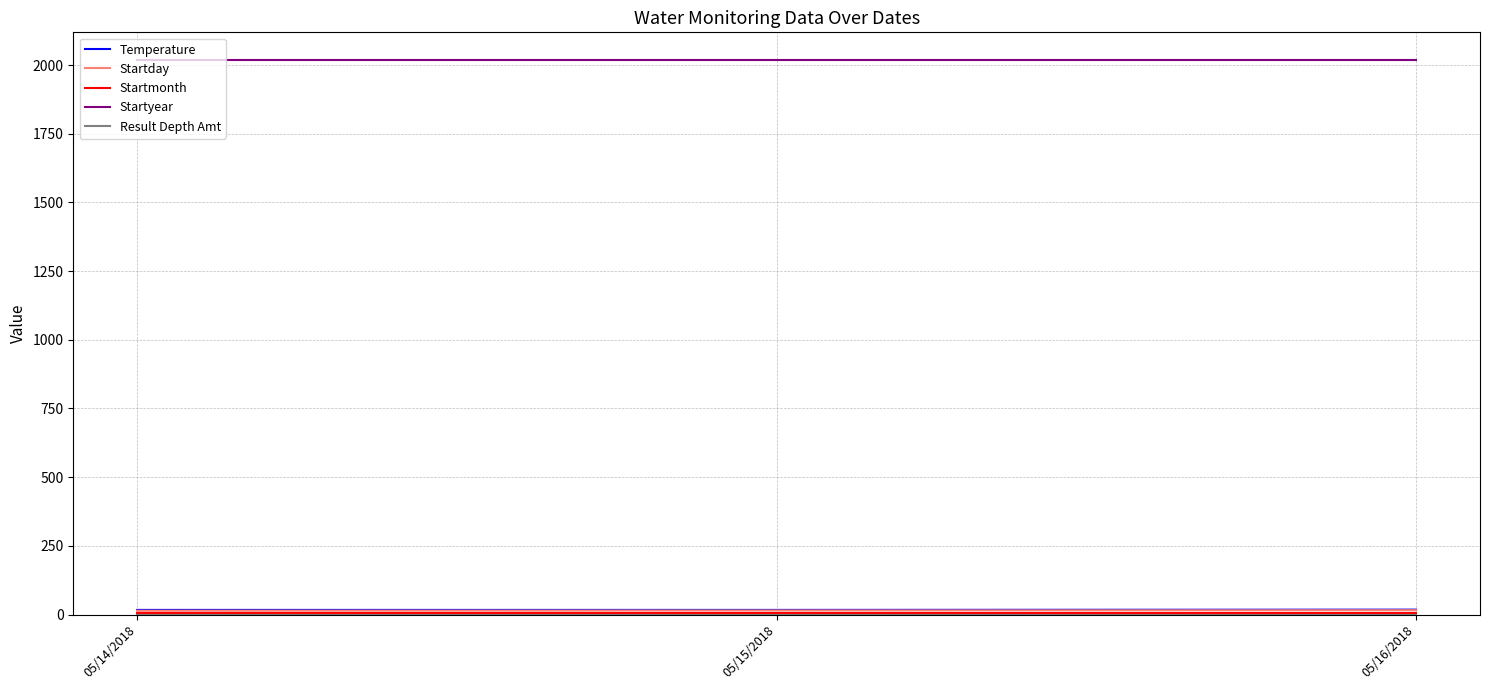

What is the greatest value displayed?

2018